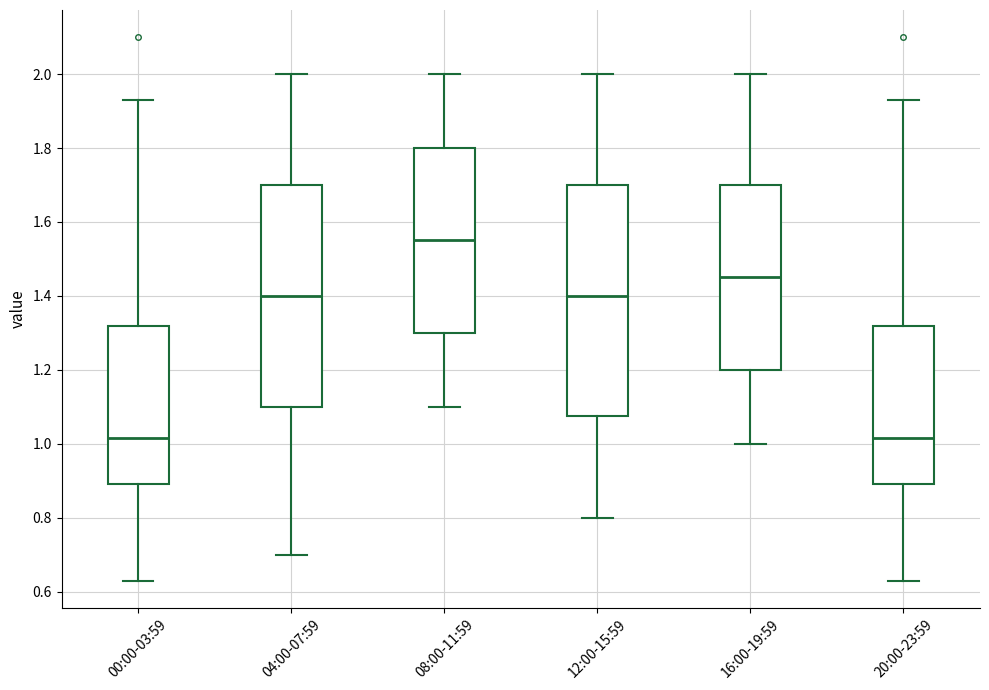

Where does the lower whisker of the box for 12:00-15:59 end on the y-axis? The values are not printed on the chart, so give them approximately, as read against the axis.

0.80